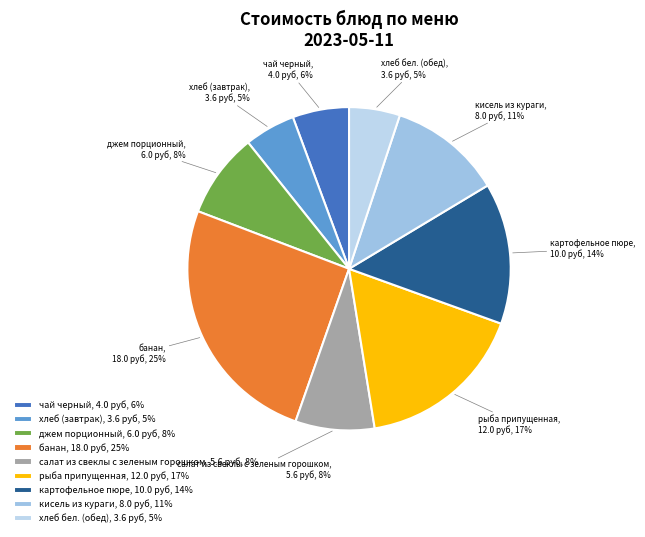

To the nearest percent, what portion does джем порционный represent?

8%